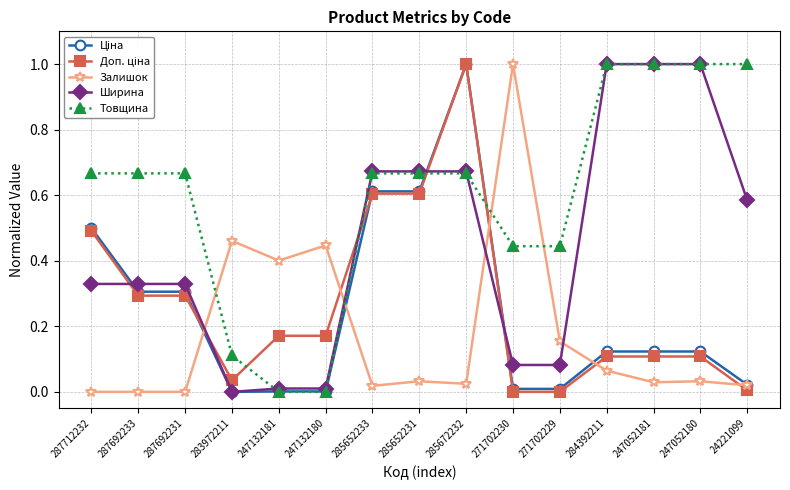

The Залишок series shows 0.0 at 271702229. True or false?

False